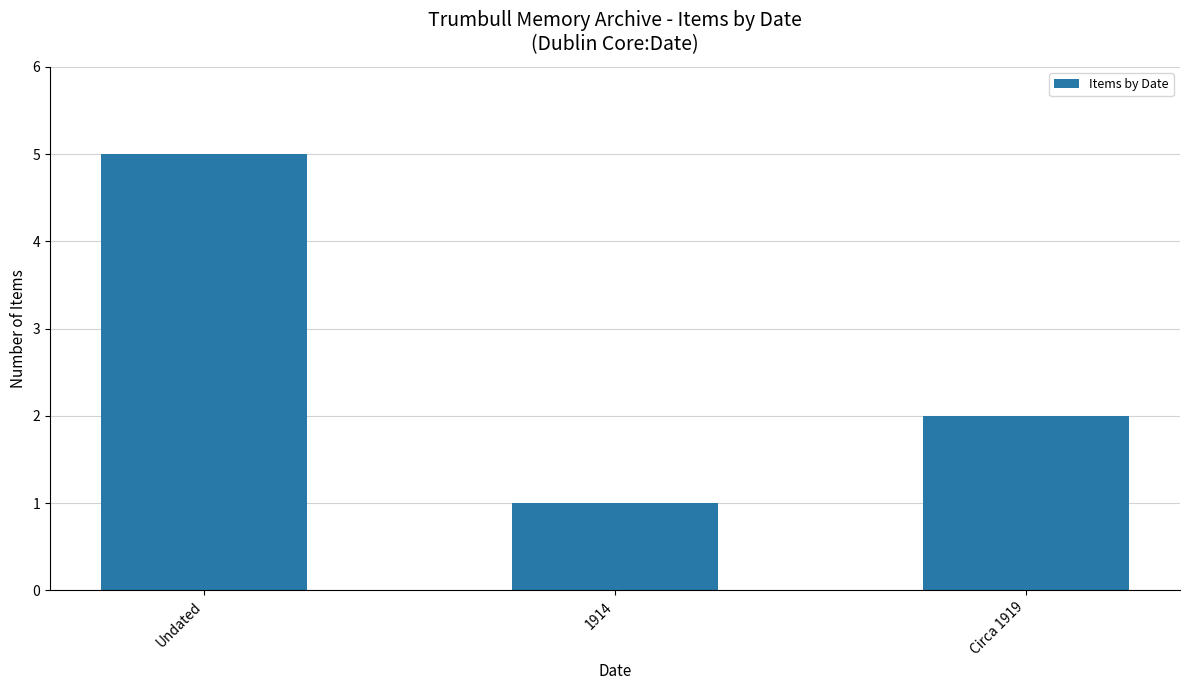

Is it true that the value at Undated is 8?

False